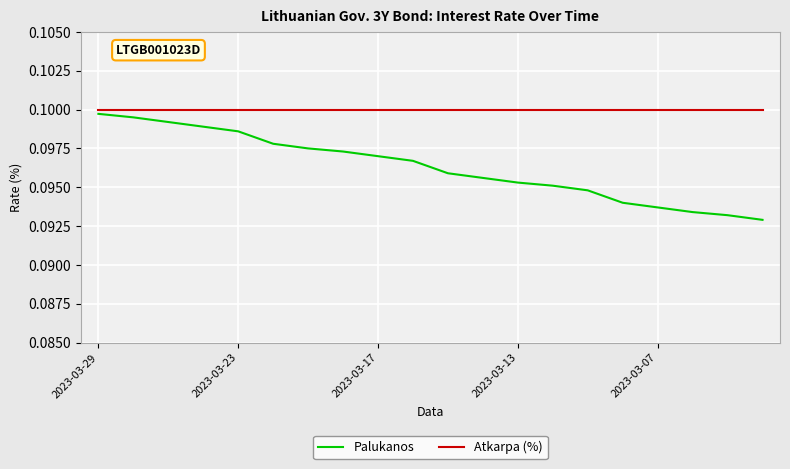

True or false: Atkarpa (%) and Palukanos intersect in this chart.

False